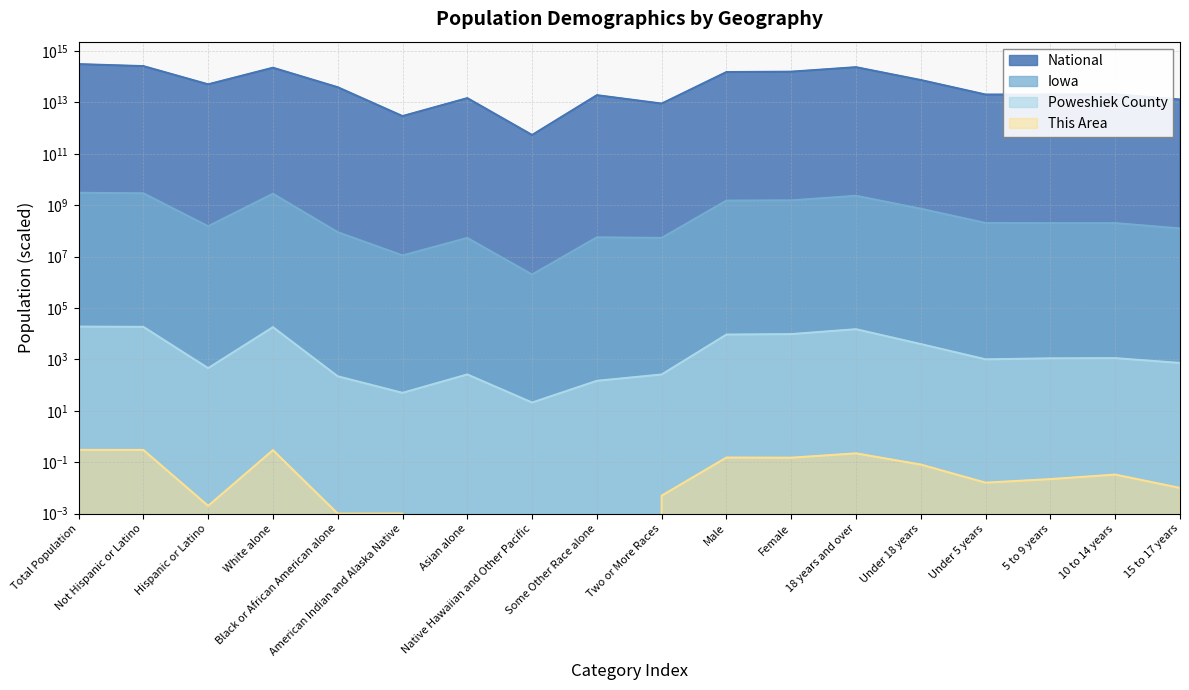

What is the sum of the Poweshiek County values at 15 to 17 years and 10 to 14 years?

1846.0